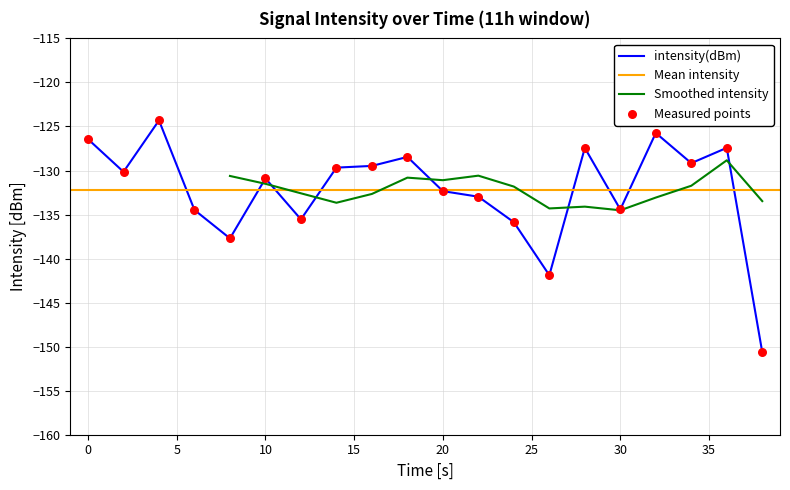

Between 12 and 36, which is larger?

36